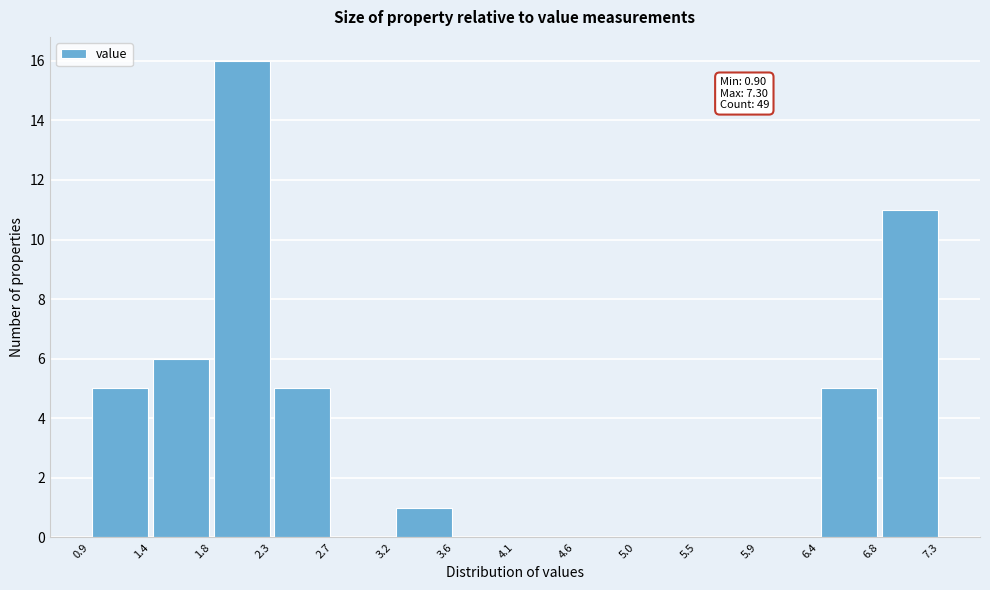

Over which range of the x-axis is the bar tallest?

1.8 to 2.3